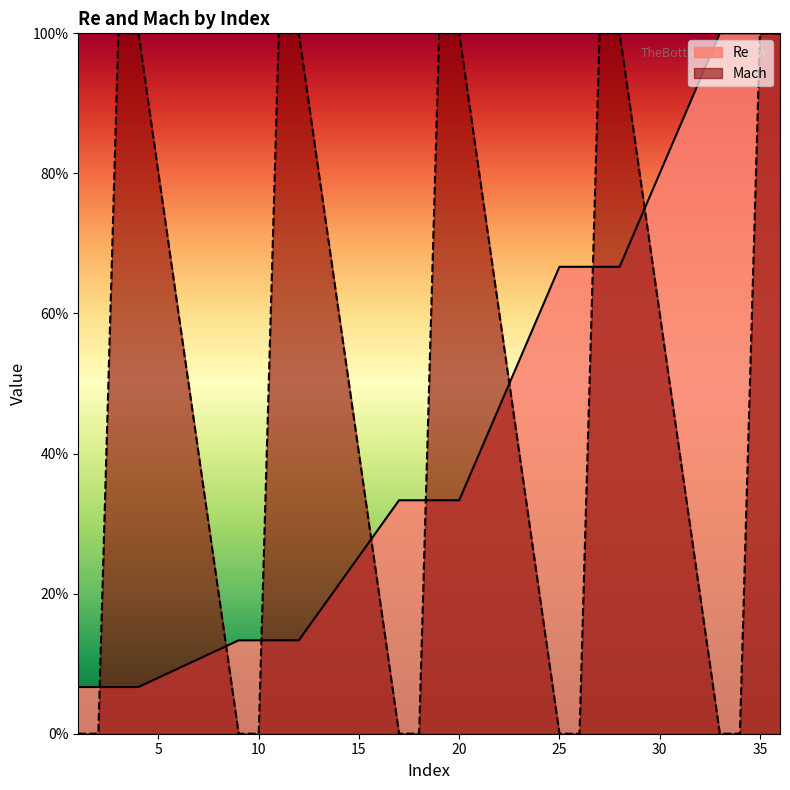

List the series in order of their overall mean, highest first.

Mach, Re